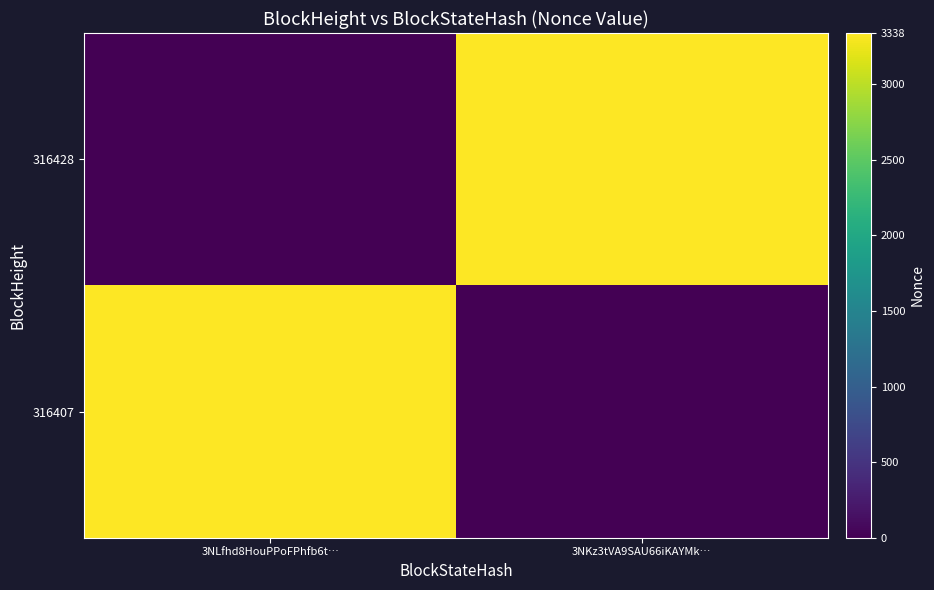

Rank the series at 3NLfhd8HouPPoFPhfb6t… from highest to lowest value.

316407, 316428